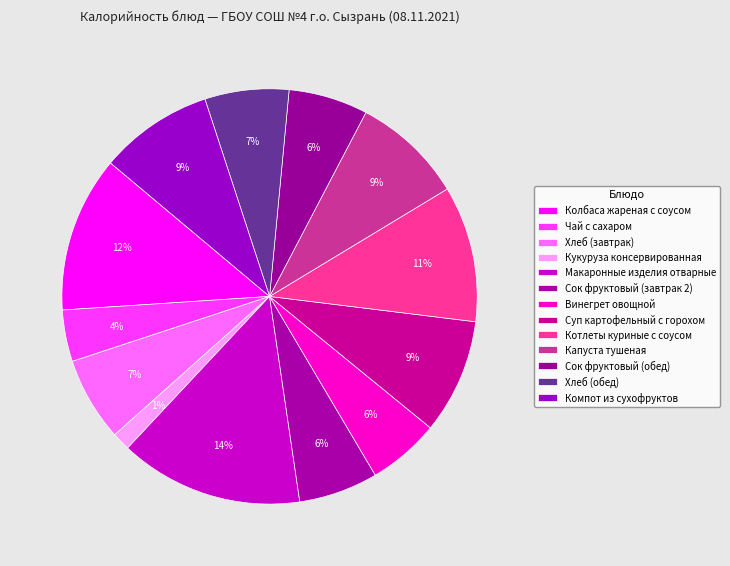

Is there any slice that represents more than half of the pie?

No